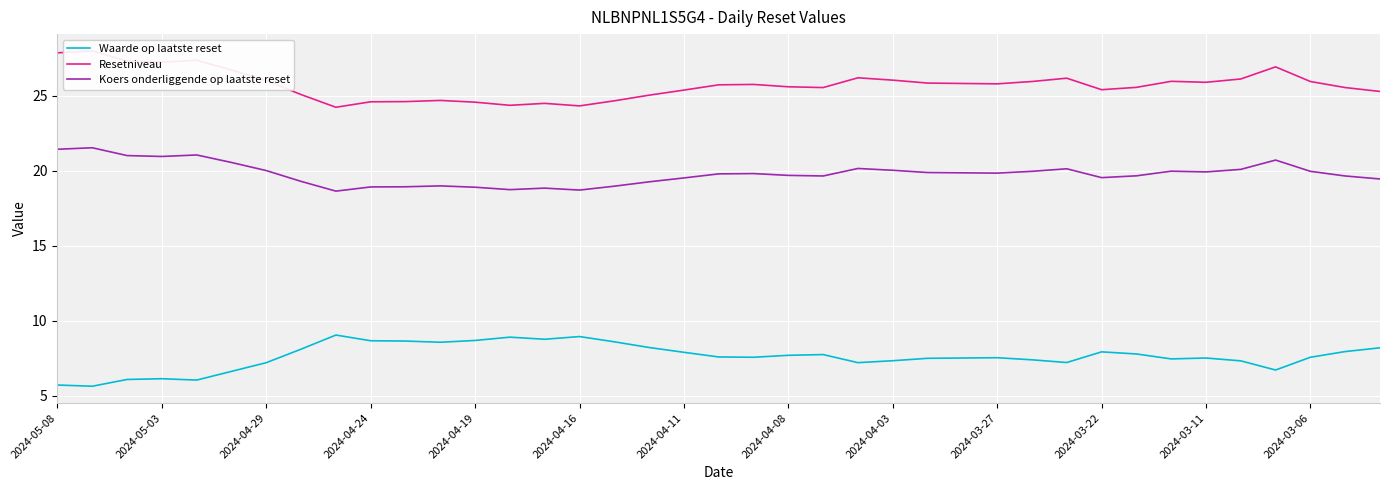

The value of Koers onderliggende op laatste reset at 2024-04-11 is 8.7. True or false?

False